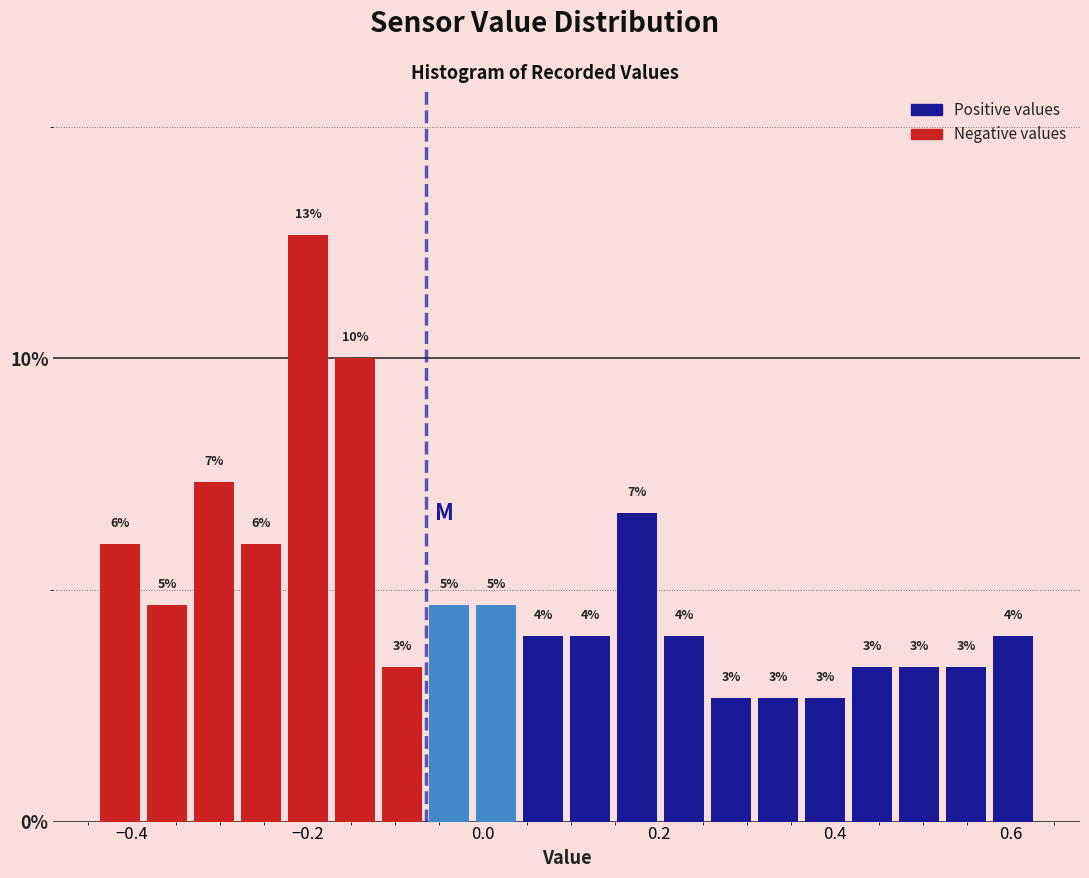

Around what value on the x-axis is the tallest bar? Give the approximate position of its centre, as read against the axis.

-0.20